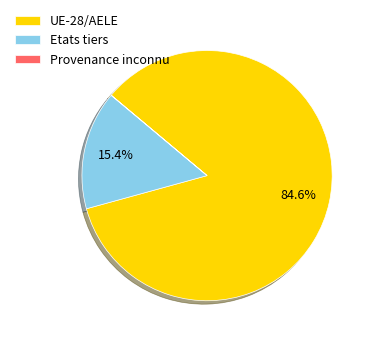

How much of the chart is everything except Etats tiers?

84.6%